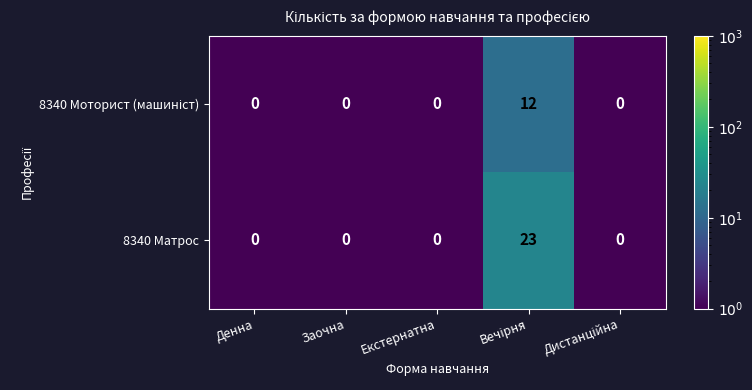

Which series has the widest spread of values?

8340 Матрос